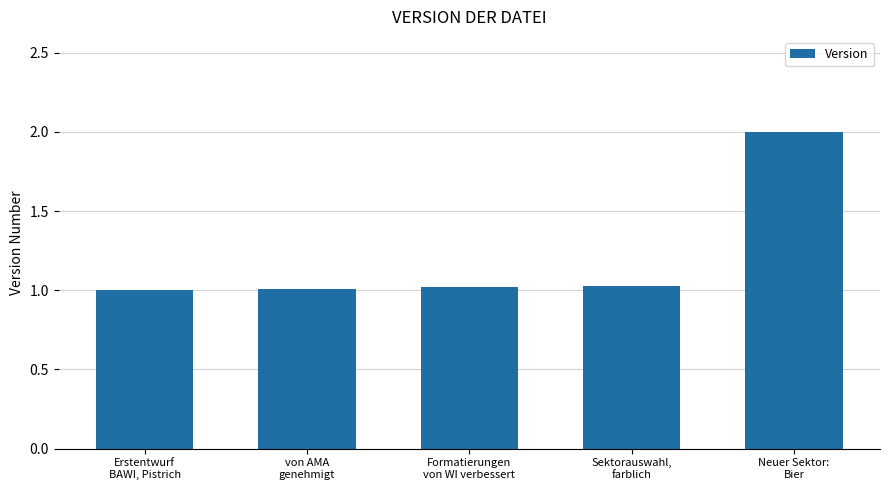

What is the label of the 3rd bar from the right?

Formatierungen
von WI verbessert